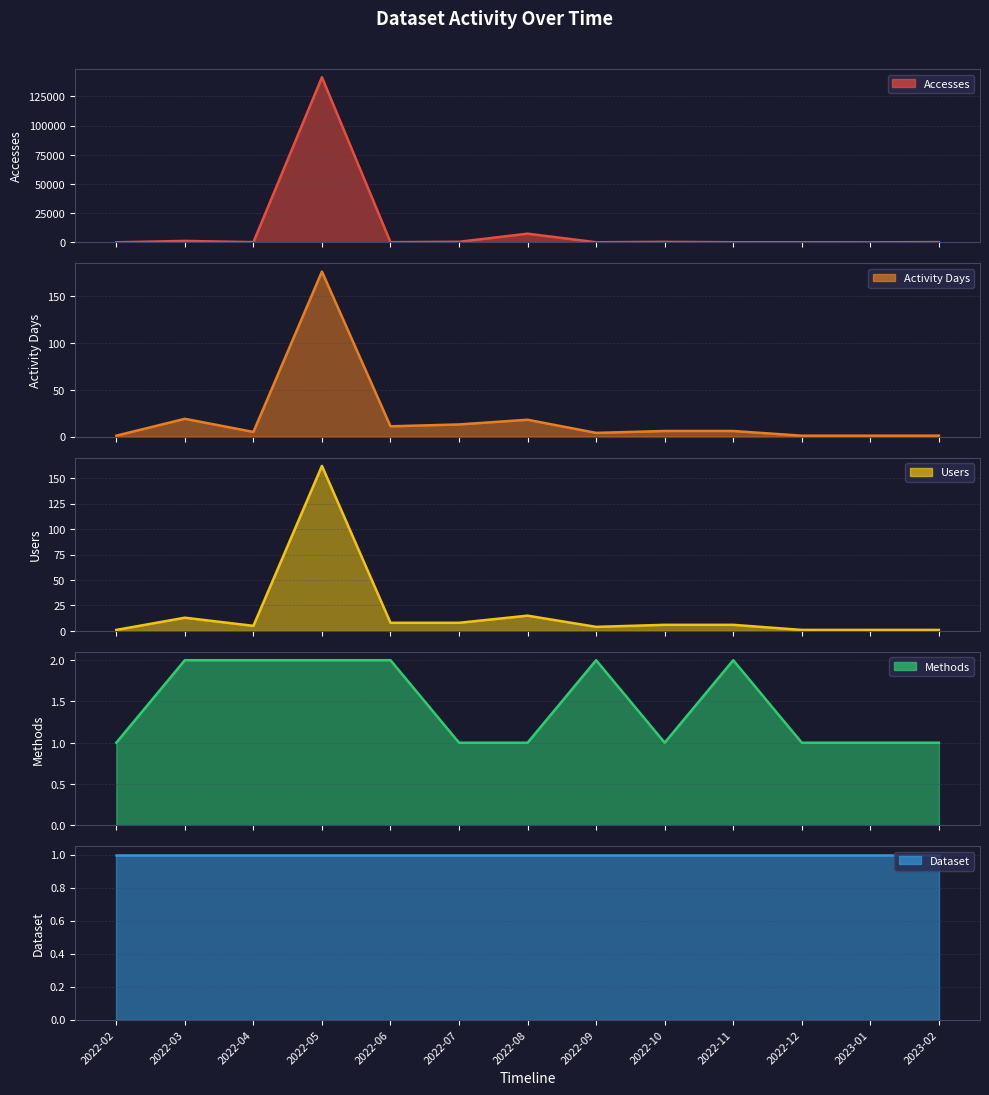

How many categories are shown in the chart?

13